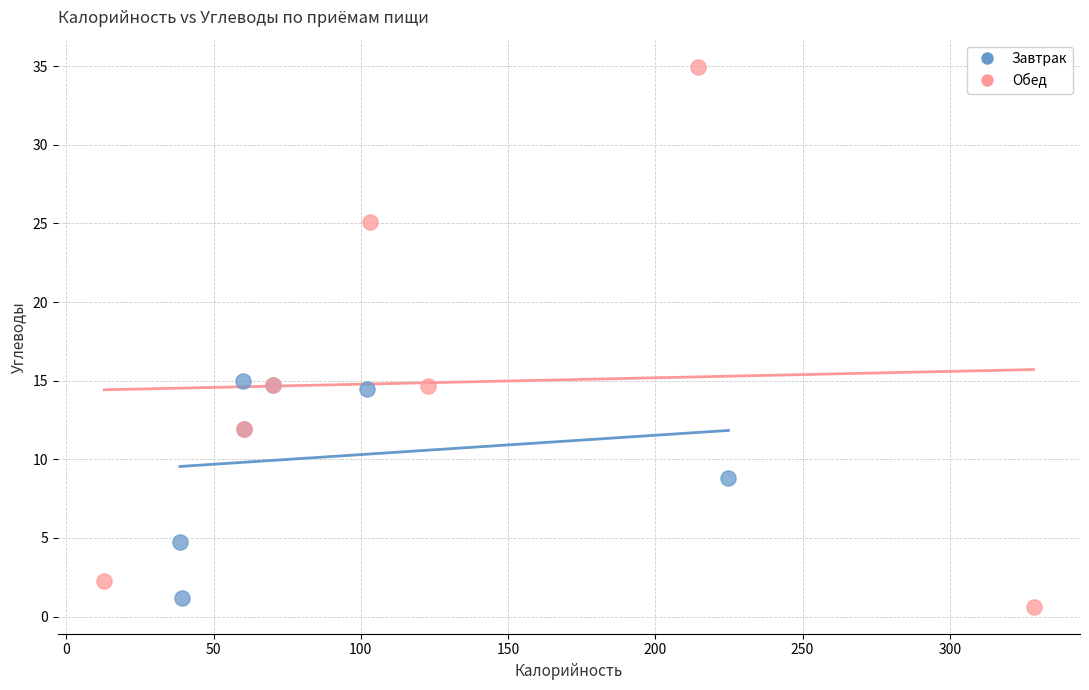

Which series has the largest Y range (max minus min)?

Обед